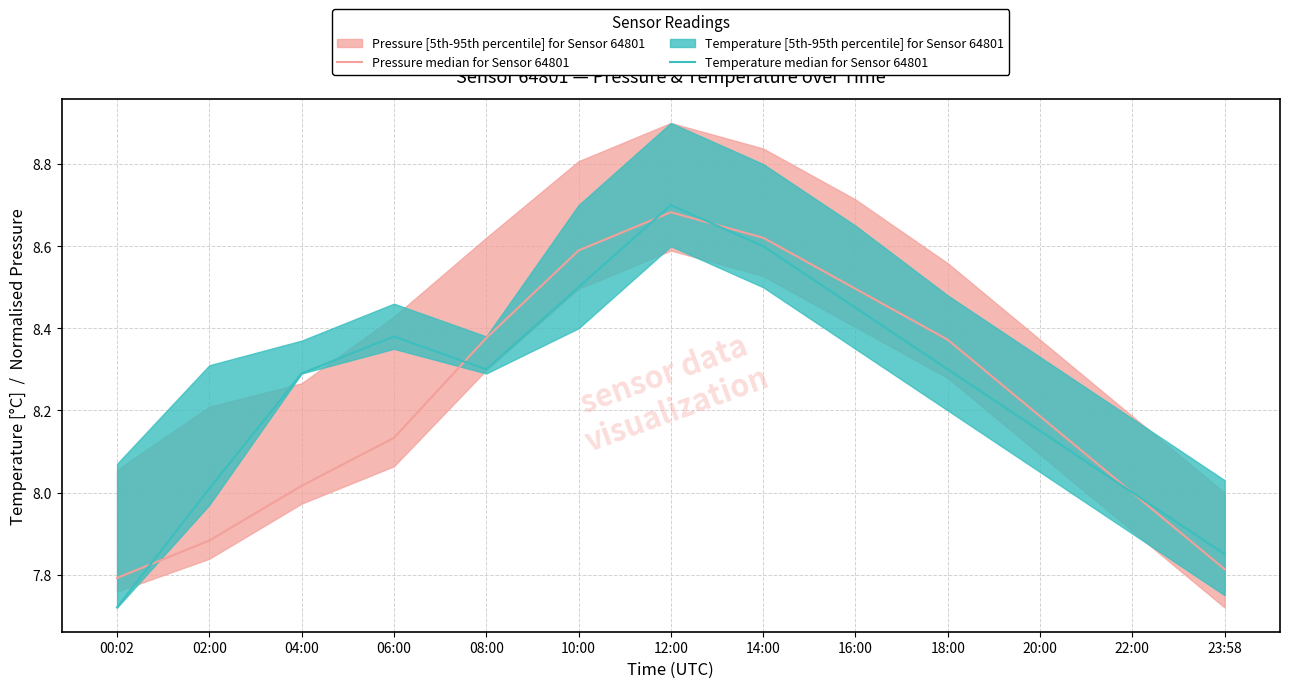

What is the minimum value for Temperature median for Sensor 64801?

7.7